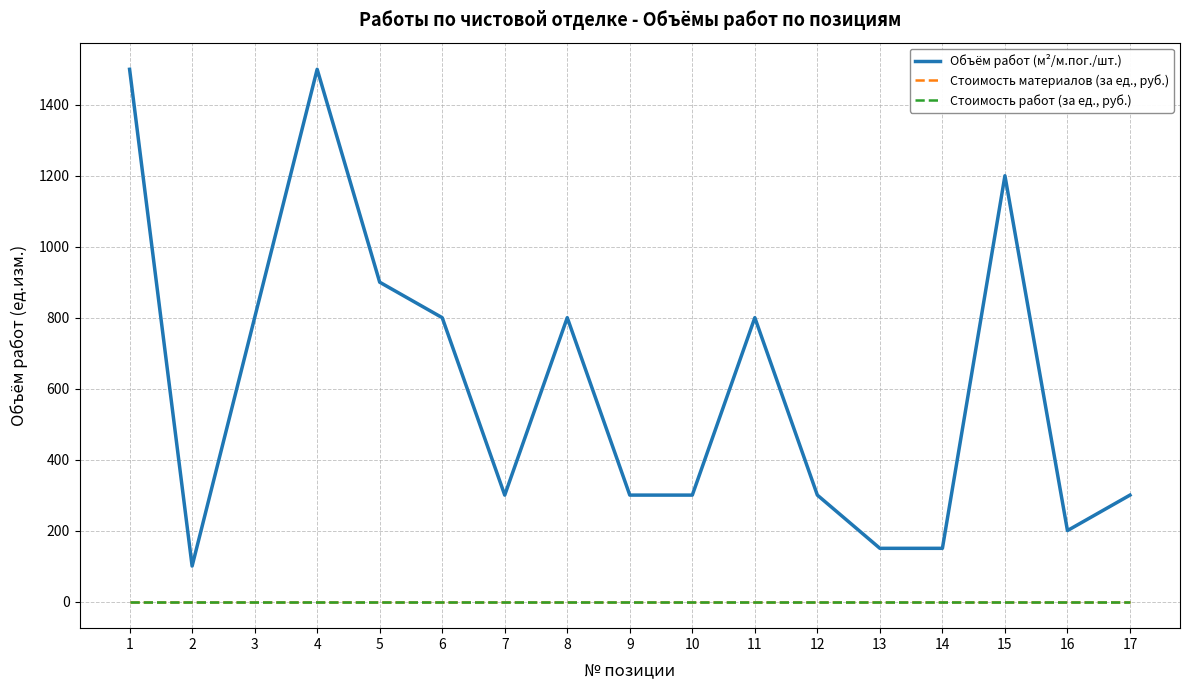

Which series has the largest total across all categories?

Объём работ (м²/м.пог./шт.)